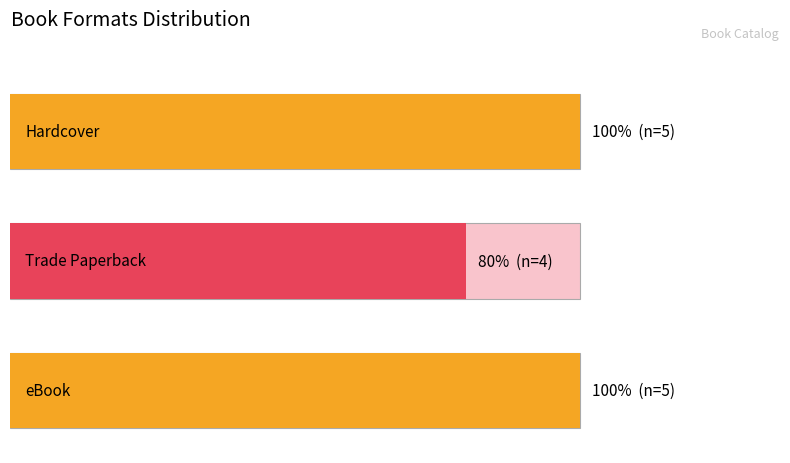

Rank the series at After the River the Sun from highest to lowest value.

Hardcover, Trade Paperback, eBook